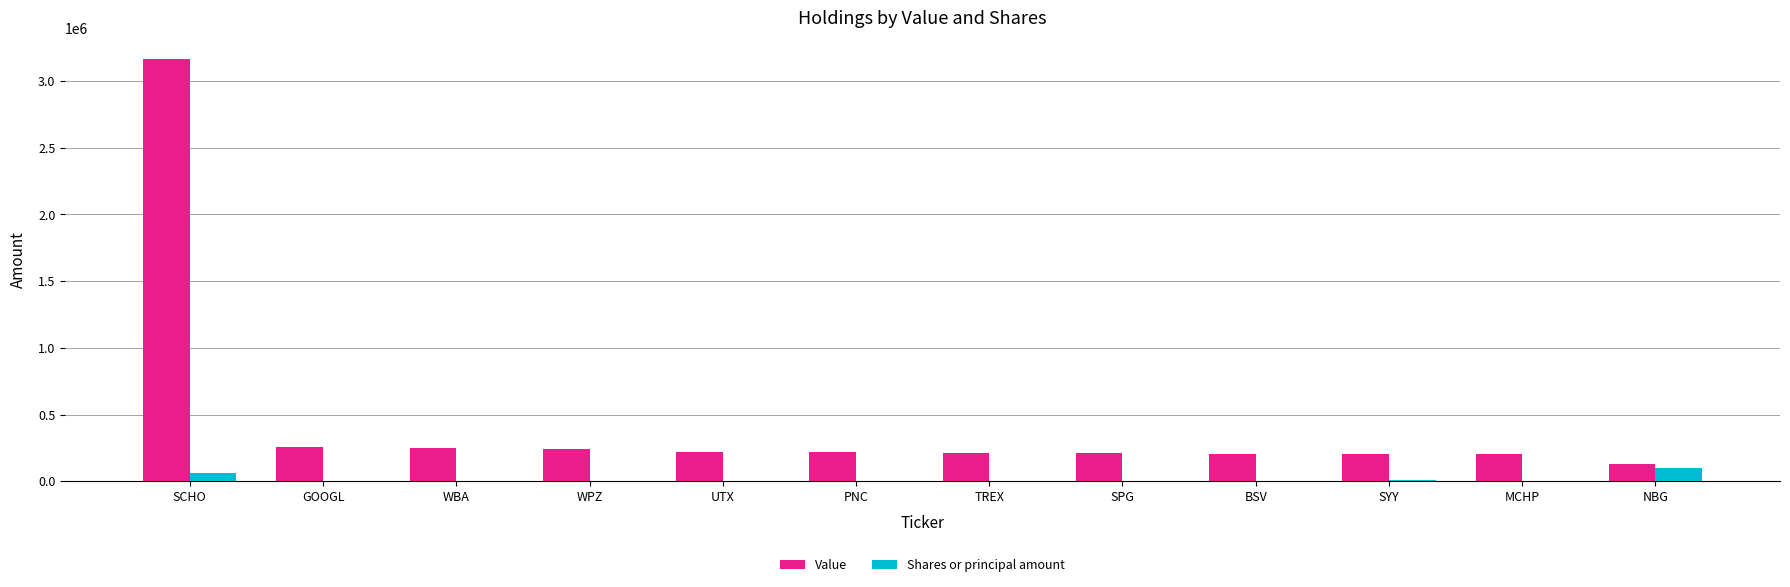

What is the maximum value shown in the chart?

3167000